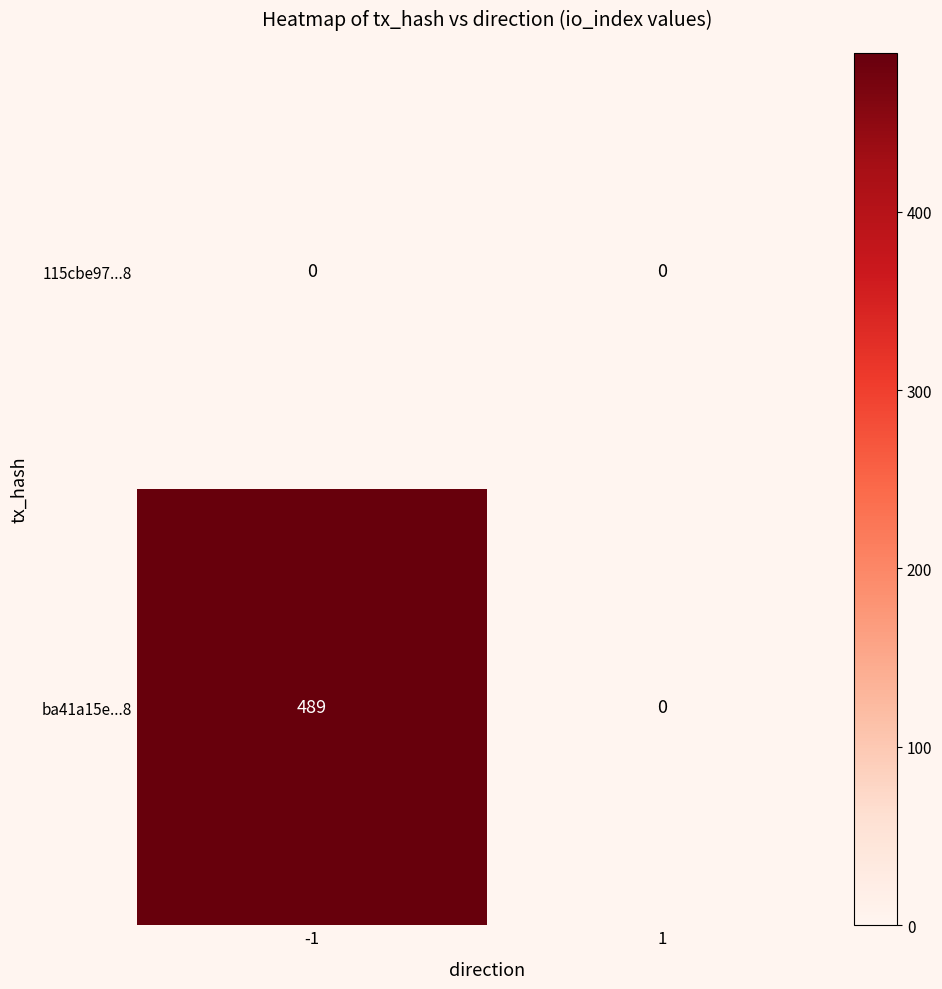

Is it true that 115cbe97...8 equals 0 at -1?

True